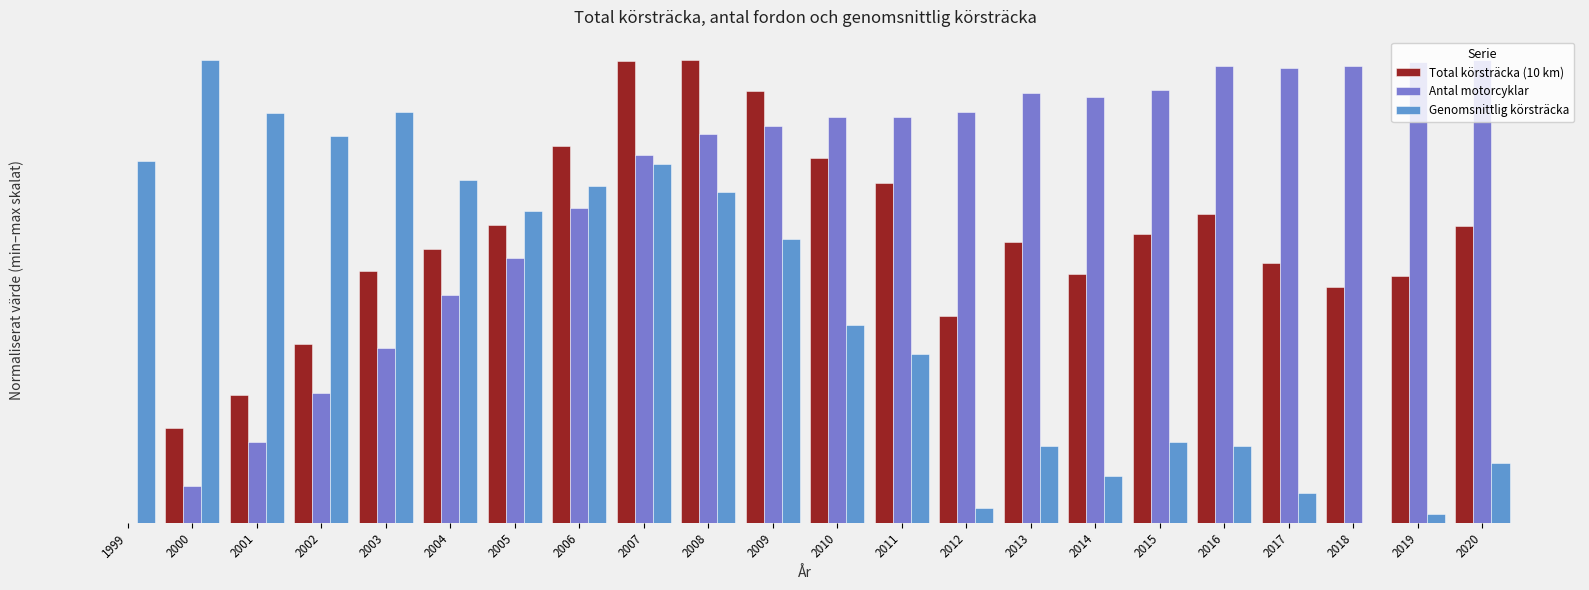

What are all the series names shown in the legend?

Total körsträcka (10 km), Antal motorcyklar, Genomsnittlig körsträcka